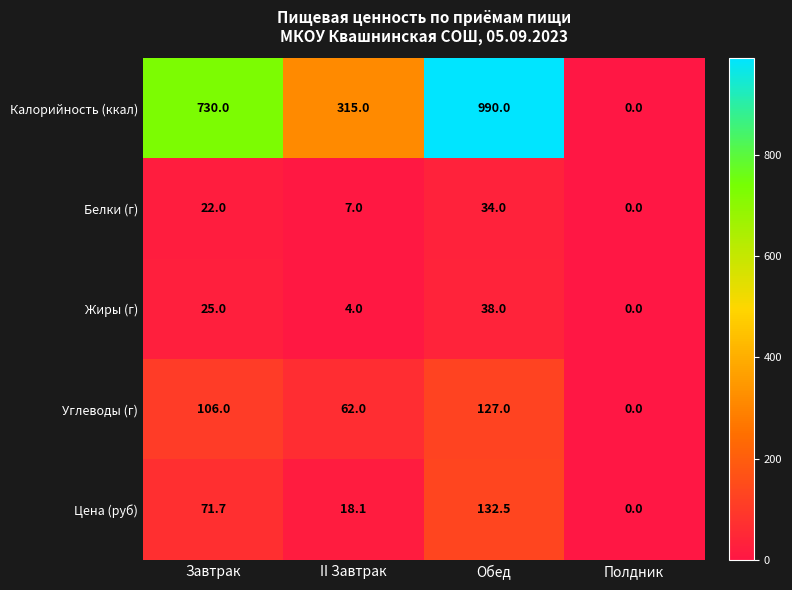

At which category does the chart reach its peak across all series?

Обед